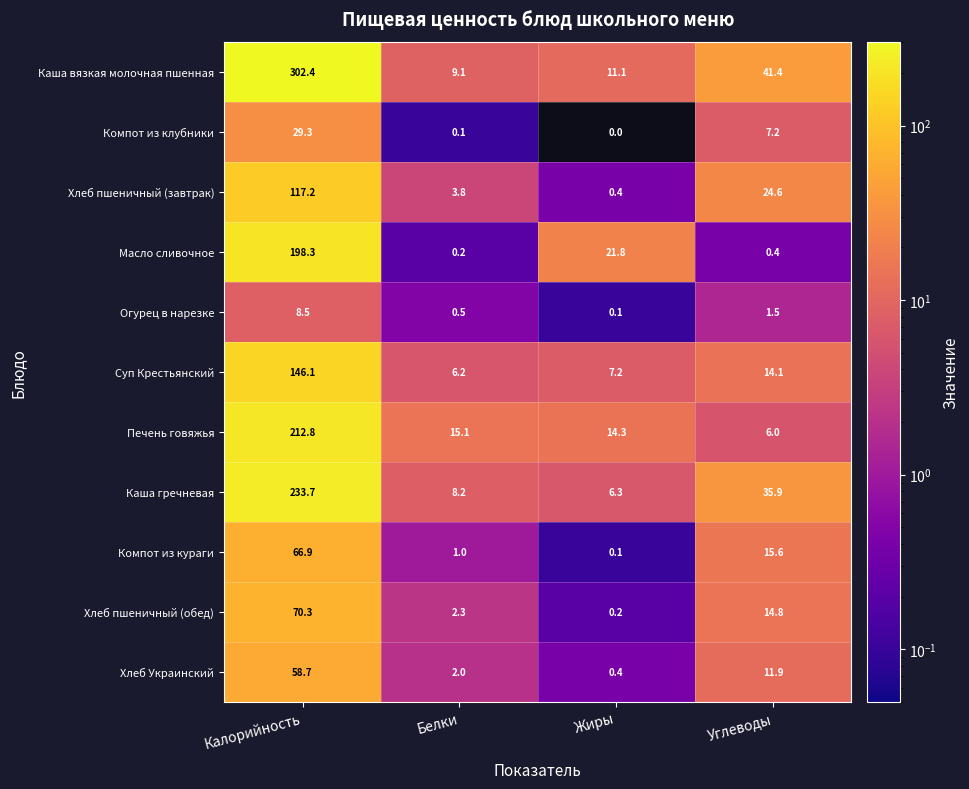

At which category is the sum across all series the highest?

Калорийность